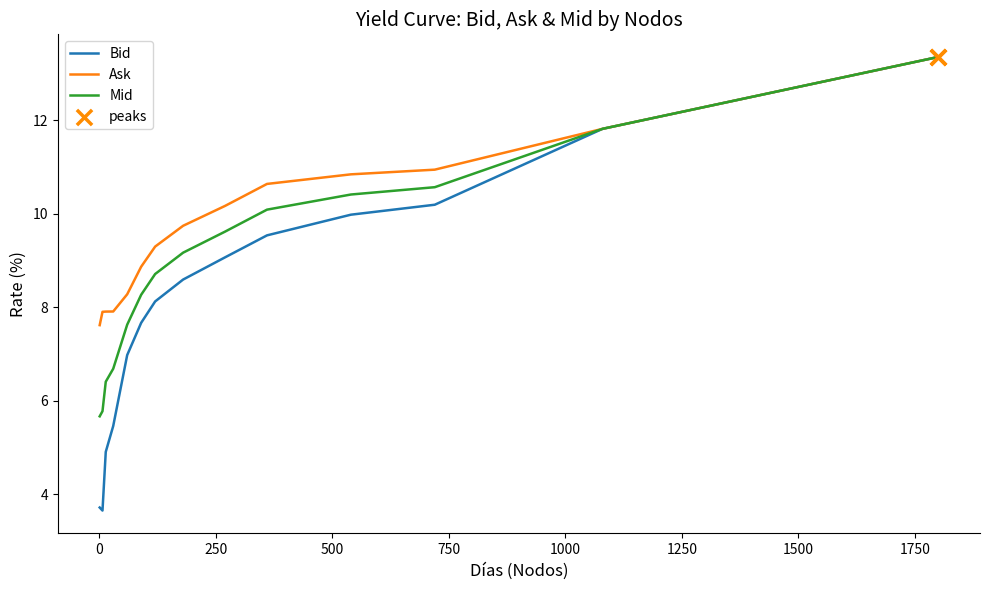

Which series has the largest total across all categories?

Ask